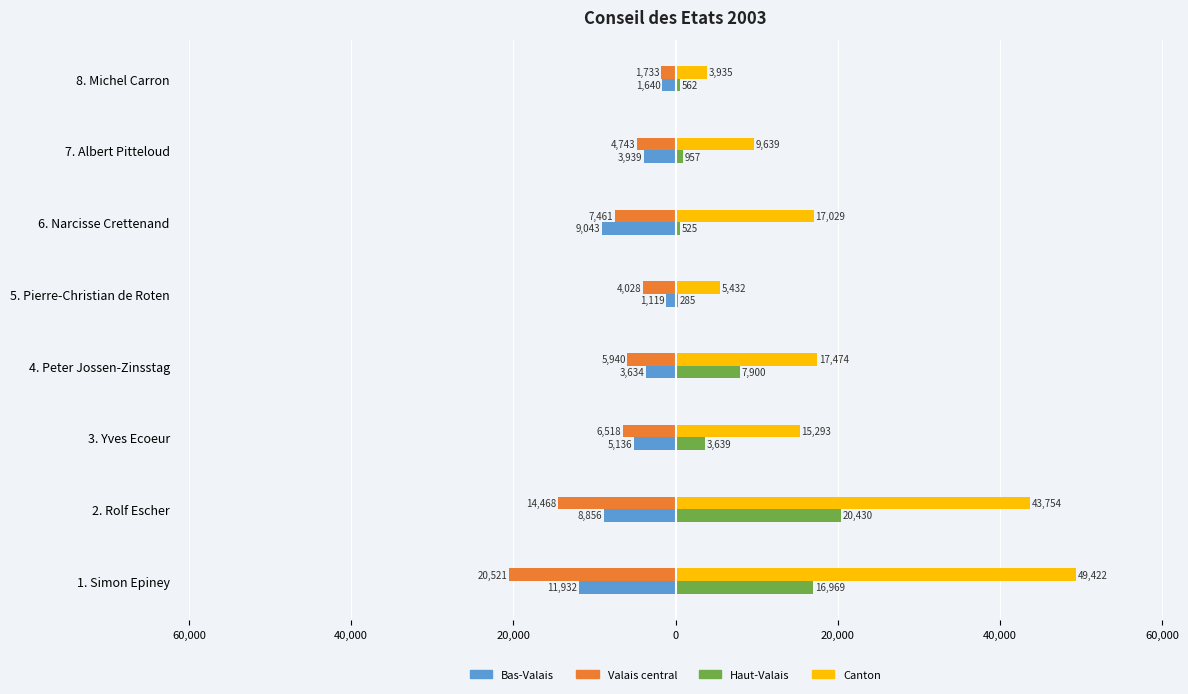

What is the average value of the Valais central series?

-8176